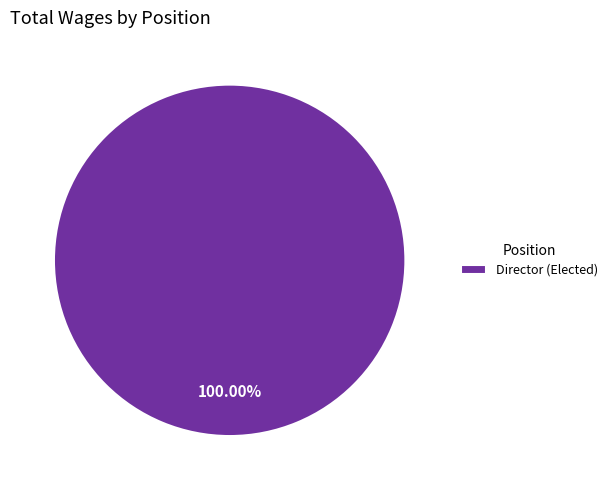

What is the majority slice?

Director (Elected)